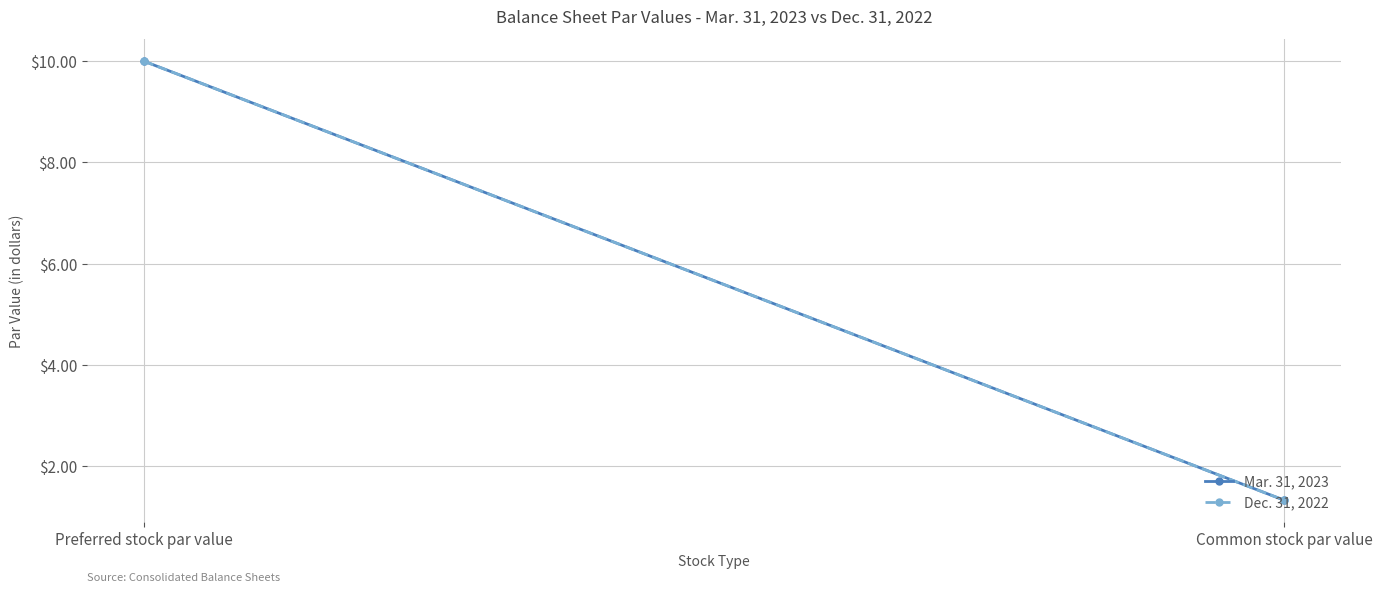

How many lines are shown in the chart?

2